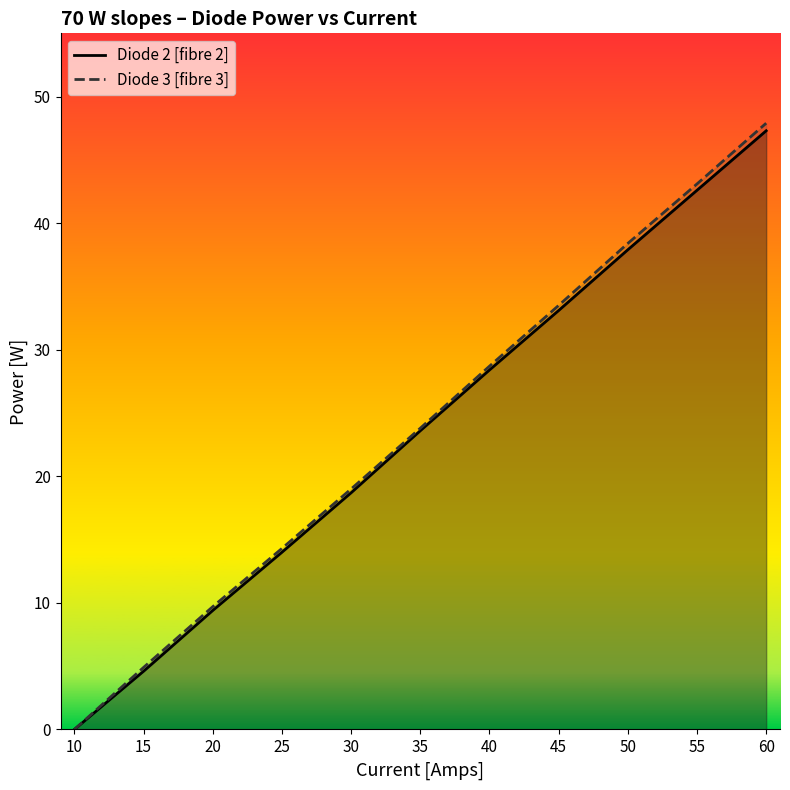

How many lines are shown in the chart?

2